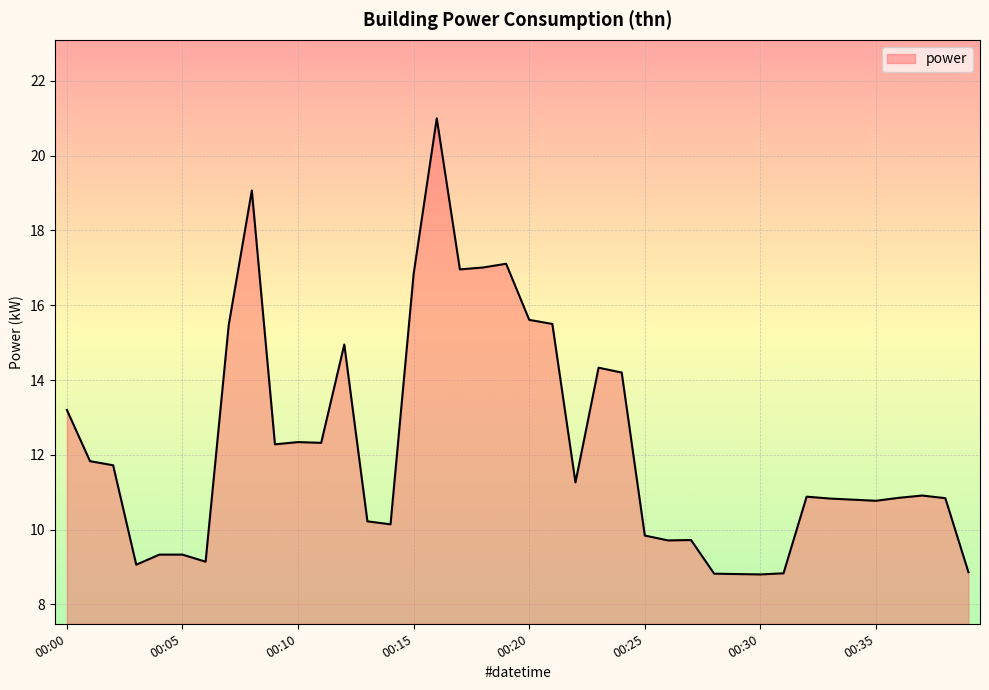

True or false: there are more than 1 points higher than both neighbors.

True